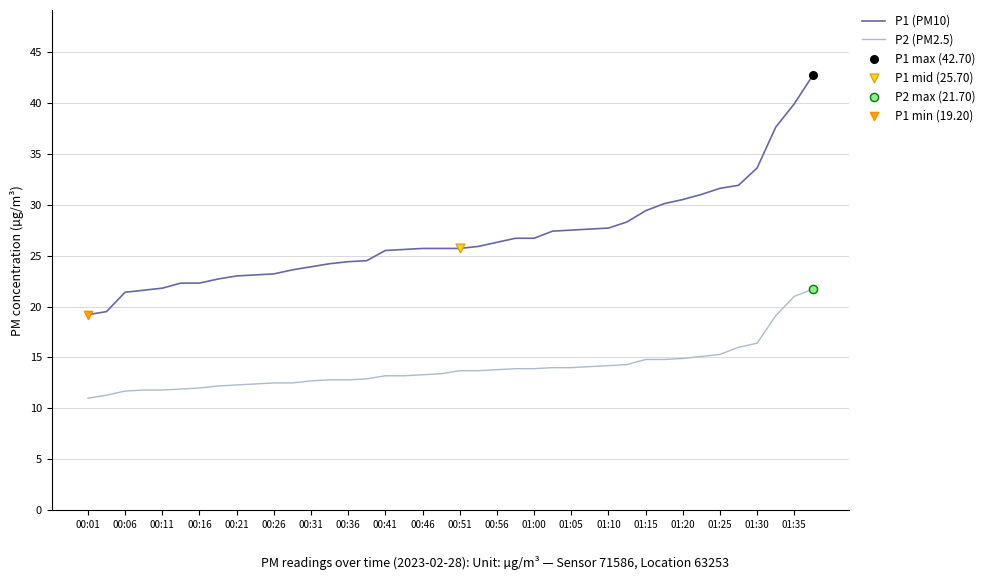

True or false: P1 (PM10) and P2 (PM2.5) intersect in this chart.

False